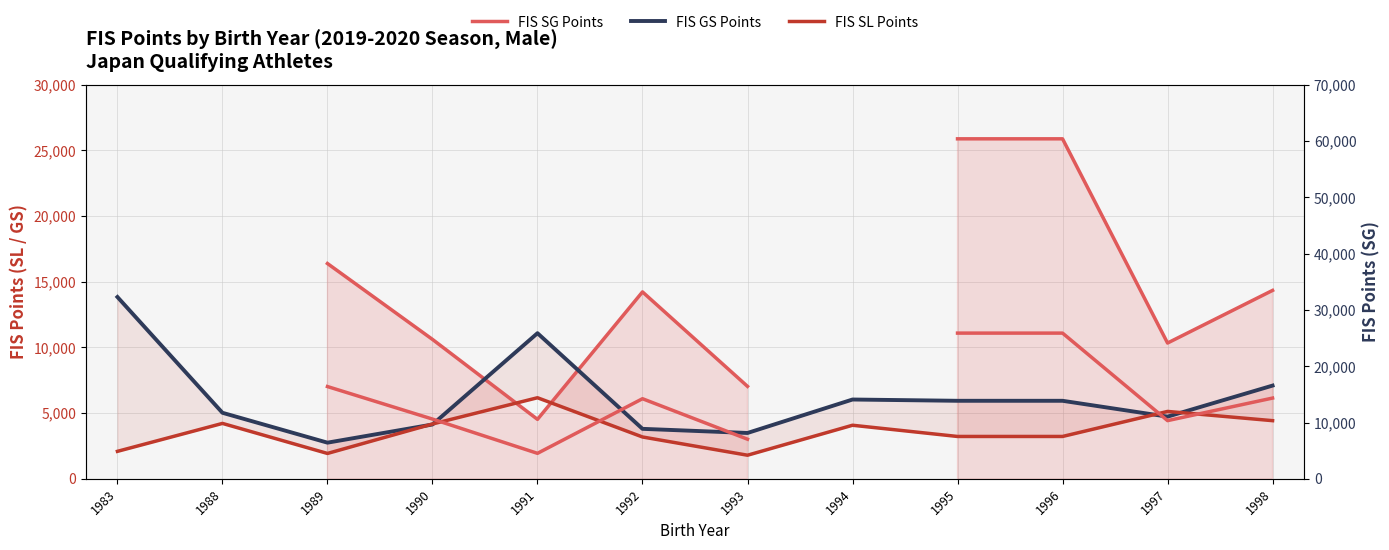

Where is the first local minimum for FIS SG Points (right)?

1991